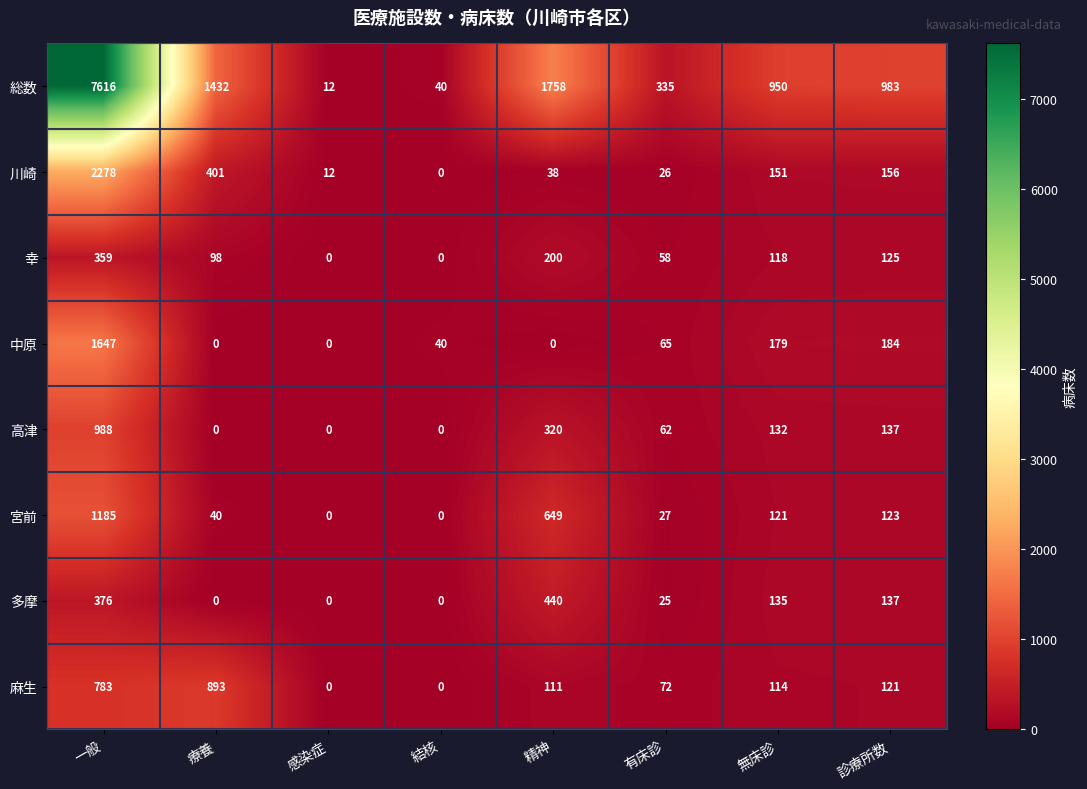

Is it true that 麻生 equals 0 at 感染症?

True